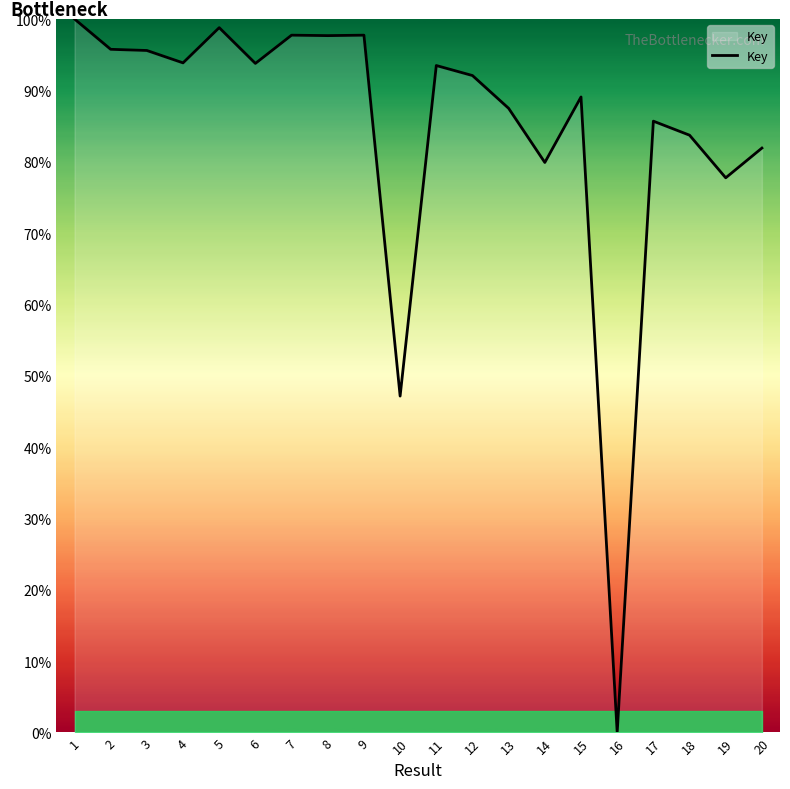

How many positive values are there?

19